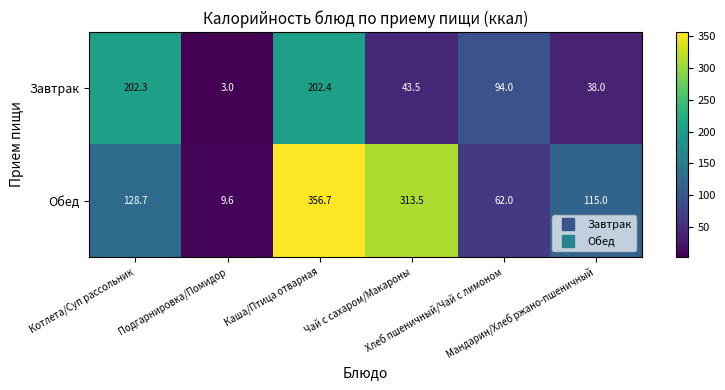

Which series has the largest range (max minus min)?

Обед